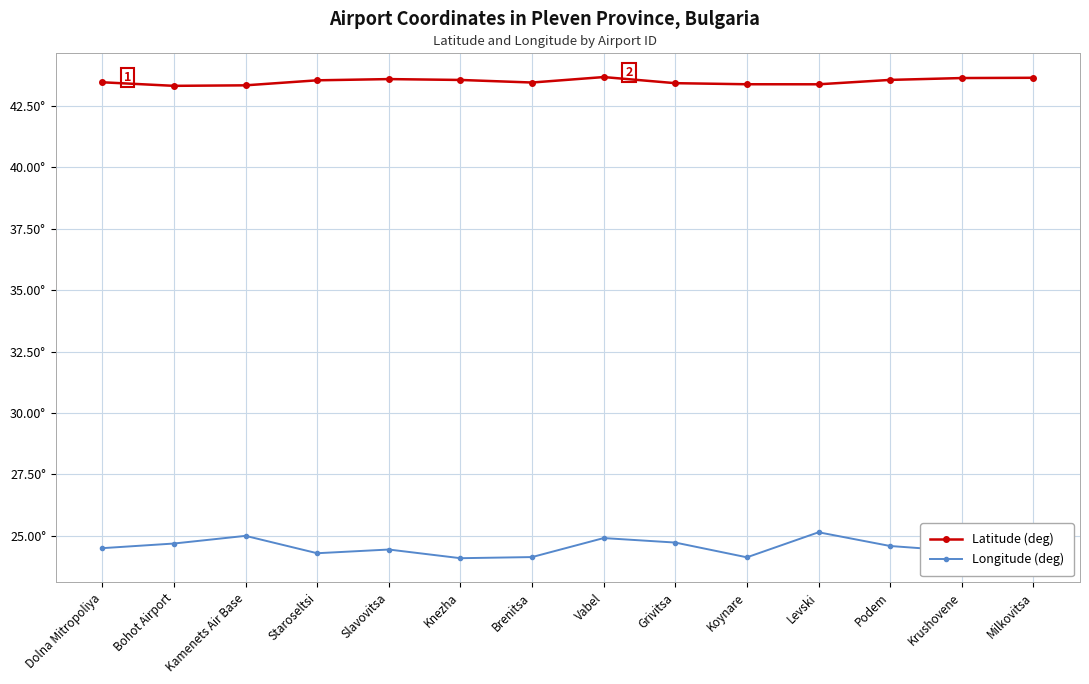

Rank the categories by Latitude (deg) value from lowest to highest.

Bohot Airport, Kamenets Air Base, Levski, Koynare, Grivitsa, Brenitsa, Dolna Mitropoliya, Staroseltsi, Knezha, Podem, Slavovitsa, Krushovene, Milkovitsa, Vabel